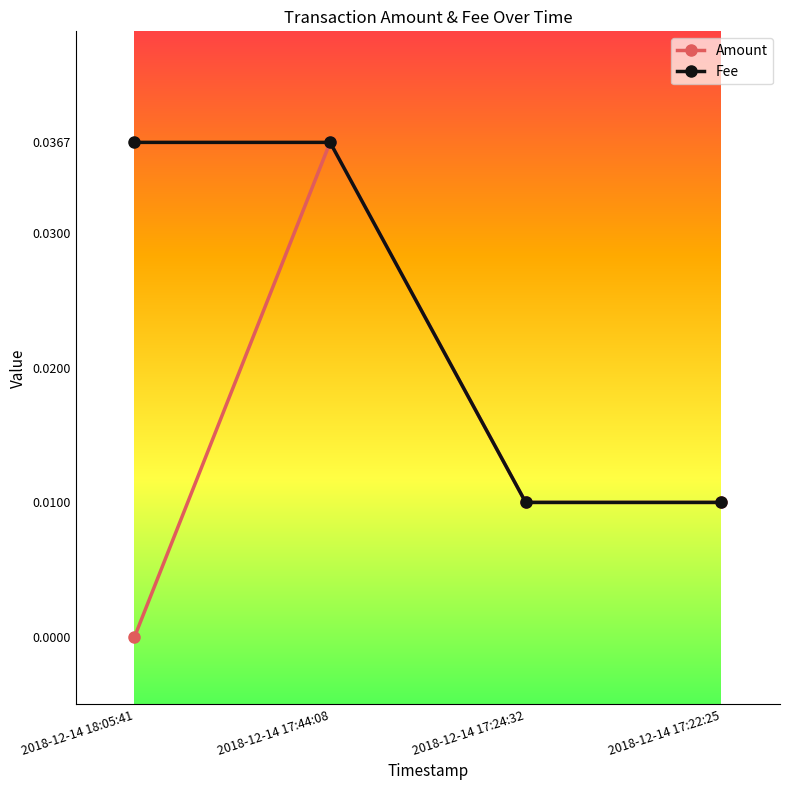

Between 2018-12-14 18:05:41 and 2018-12-14 17:44:08, which series saw the biggest shift?

Amount